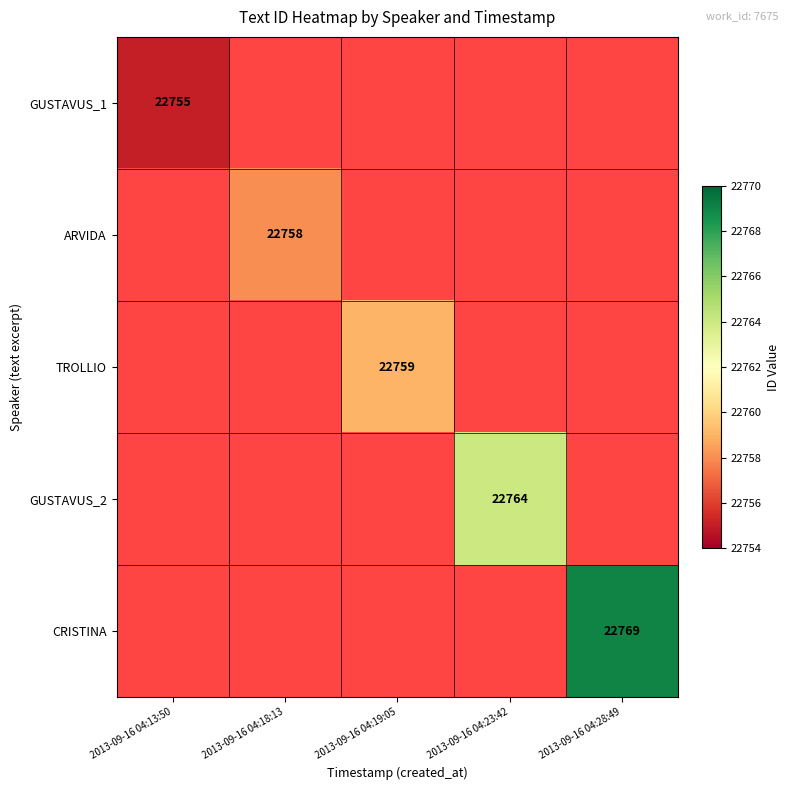

True or false: GUSTAVUS_2 has a value of 13161.6 at 2013-09-16 04:23:42.

False